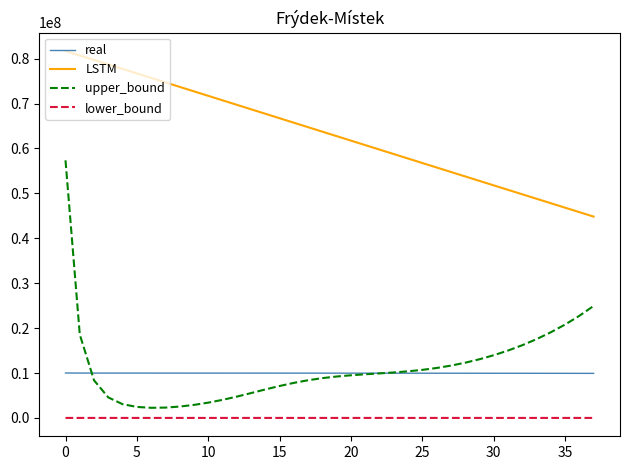

Which series has the largest total across all categories?

LSTM